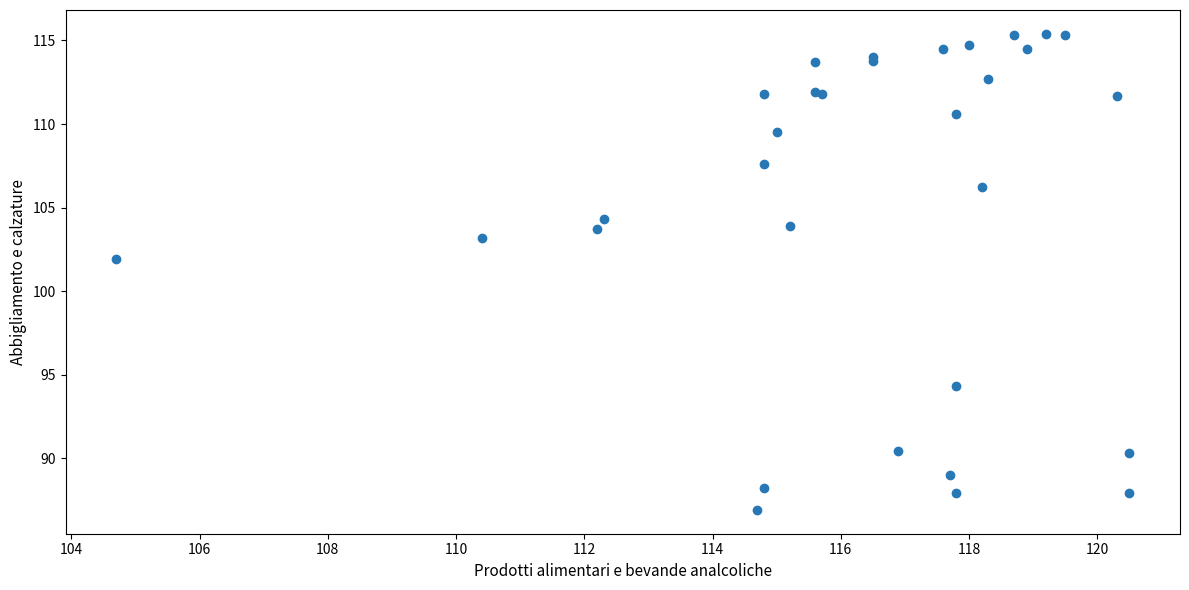

What Y value in the scatter plot is closest to 101?

101.9